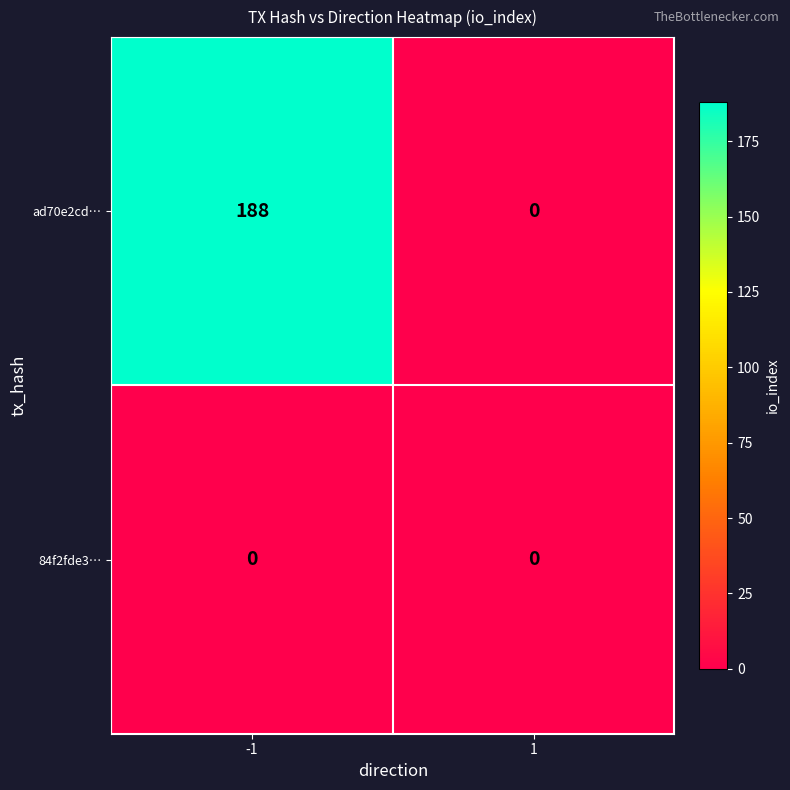

Rank the series by their maximum value, from highest to lowest.

ad70e2cd…, 84f2fde3…